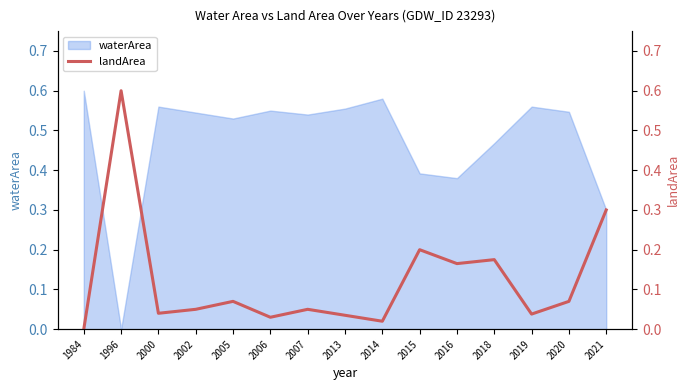

What is the difference between the maximum and second lowest values?

0.6